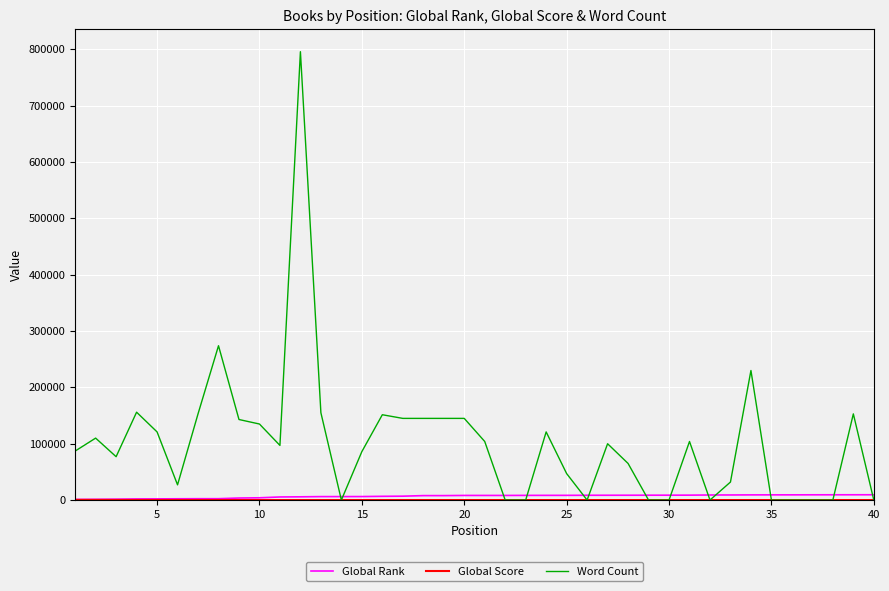

Which series has the largest range (max minus min)?

Word Count